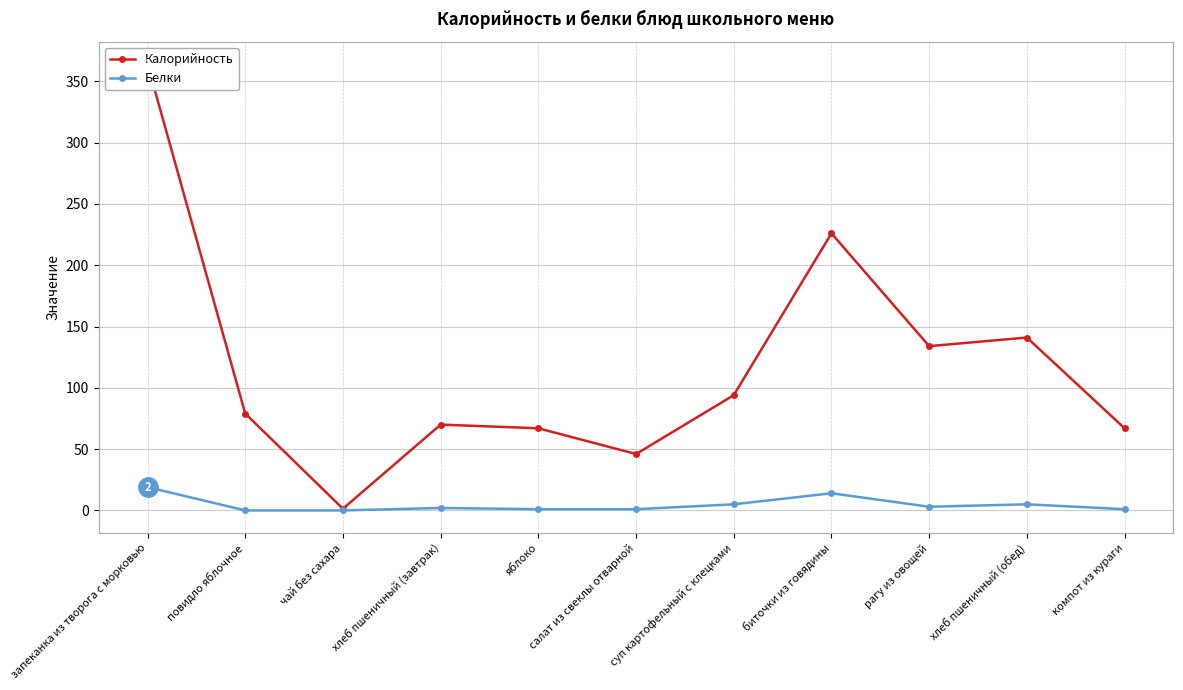

Is it true that Белки equals 2.0 at хлеб пшеничный (завтрак)?

True